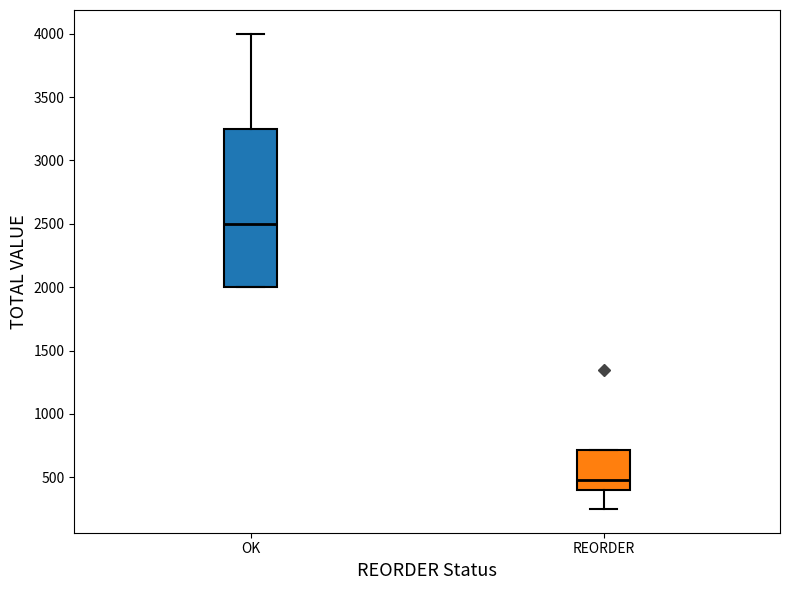

Reading left to right, read every box against the y-axis: the position of its median line, the range the box covers, and the ends of its whiskers. The values are not printed on the chart, so give them approximately, as read against the axis.

OK: median 2500, box 2000 to 3250, whiskers 2000 to 4000
REORDER: median 500, box 400 to 700, whiskers 250 to 700